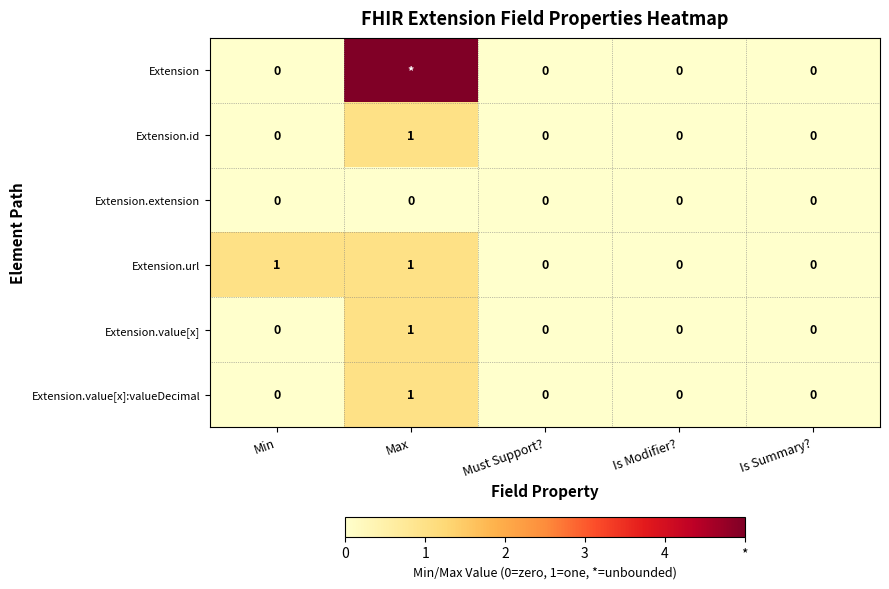

Which has a higher value, Min or Must Support??

Min